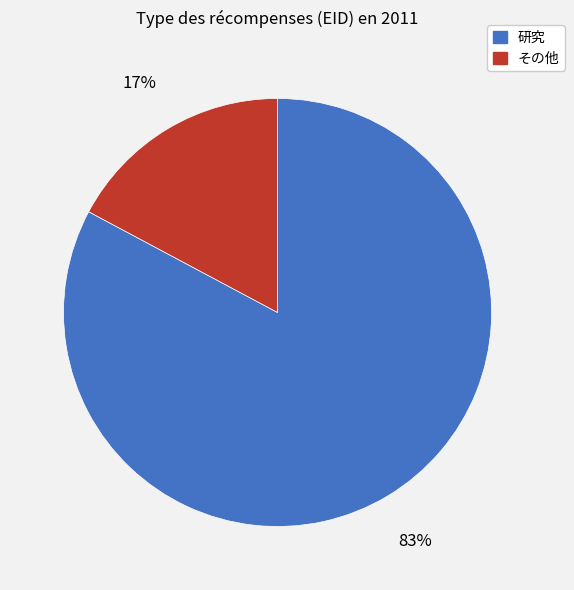

Between 研究 and その他, which is larger?

研究